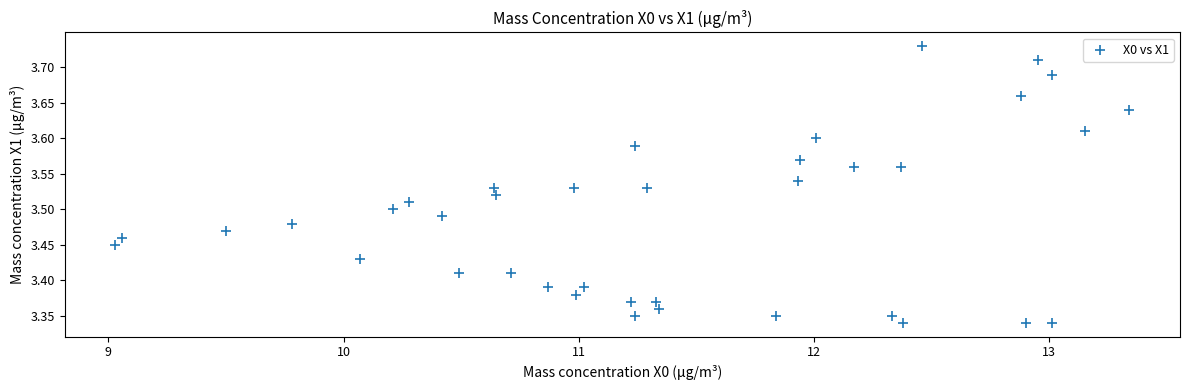

What is the range of Y values (max minus min)?

0.4